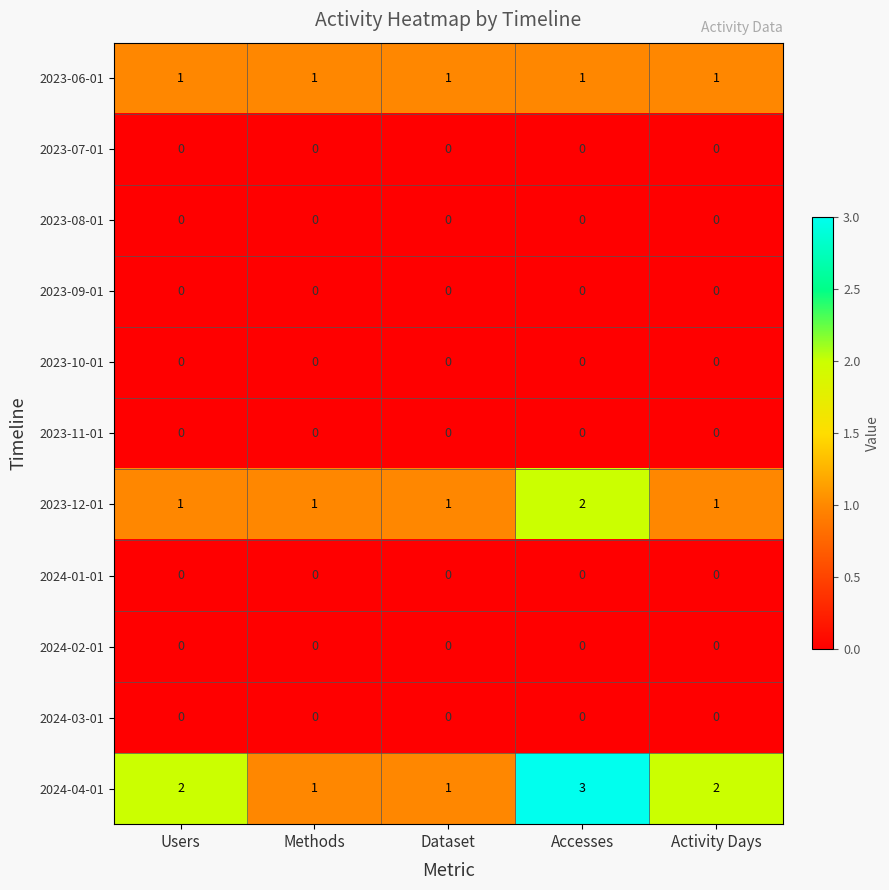

Which series has the widest spread of values?

2024-04-01